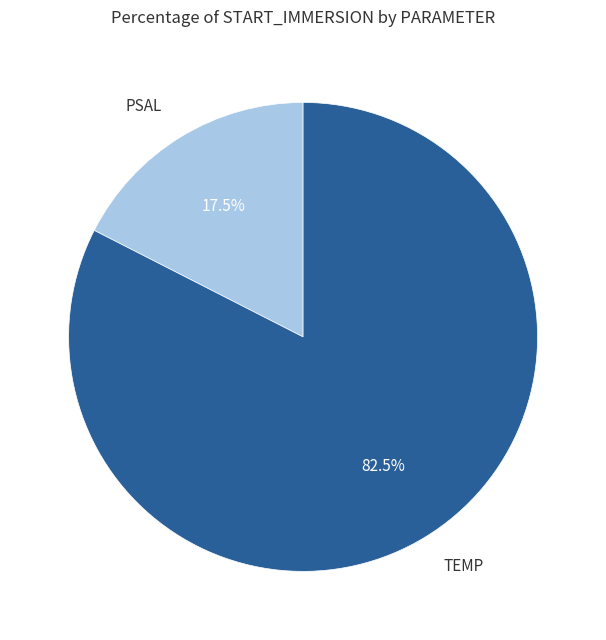

Does any single category account for the majority?

Yes